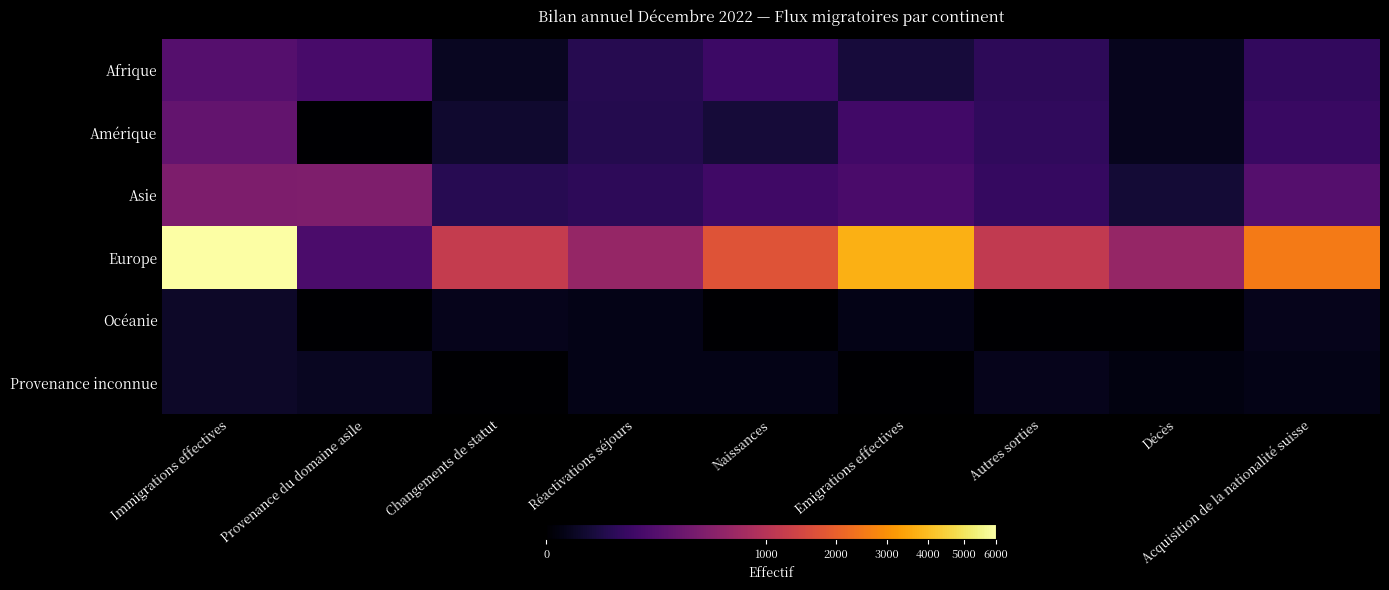

Reading left to right, transcribe all the data shown in this chart.

Afrique: Immigrations effectives=186	Provenance du domaine asile=131	Changements de statut=5	Réactivations séjours=44	Naissances=93	Emigrations effectives=20	Autres sorties=56	Décès=4	Acquisition de la nationalité suisse=67
Amérique: Immigrations effectives=256	Provenance du domaine asile=0	Changements de statut=12	Réactivations séjours=39	Naissances=19	Emigrations effectives=108	Autres sorties=62	Décès=4	Acquisition de la nationalité suisse=83
Asie: Immigrations effectives=422	Provenance du domaine asile=438	Changements de statut=46	Réactivations séjours=55	Naissances=105	Emigrations effectives=138	Autres sorties=75	Décès=17	Acquisition de la nationalité suisse=186
Europe: Immigrations effectives=6015	Provenance du domaine asile=144	Changements de statut=1211	Réactivations séjours=623	Naissances=1719	Emigrations effectives=3697	Autres sorties=1170	Décès=627	Acquisition de la nationalité suisse=2541
Océanie: Immigrations effectives=9	Provenance du domaine asile=0	Changements de statut=3	Réactivations séjours=2	Naissances=0	Emigrations effectives=2	Autres sorties=0	Décès=0	Acquisition de la nationalité suisse=3
Provenance inconnue: Immigrations effectives=8	Provenance du domaine asile=5	Changements de statut=0	Réactivations séjours=2	Naissances=2	Emigrations effectives=0	Autres sorties=3	Décès=1	Acquisition de la nationalité suisse=2